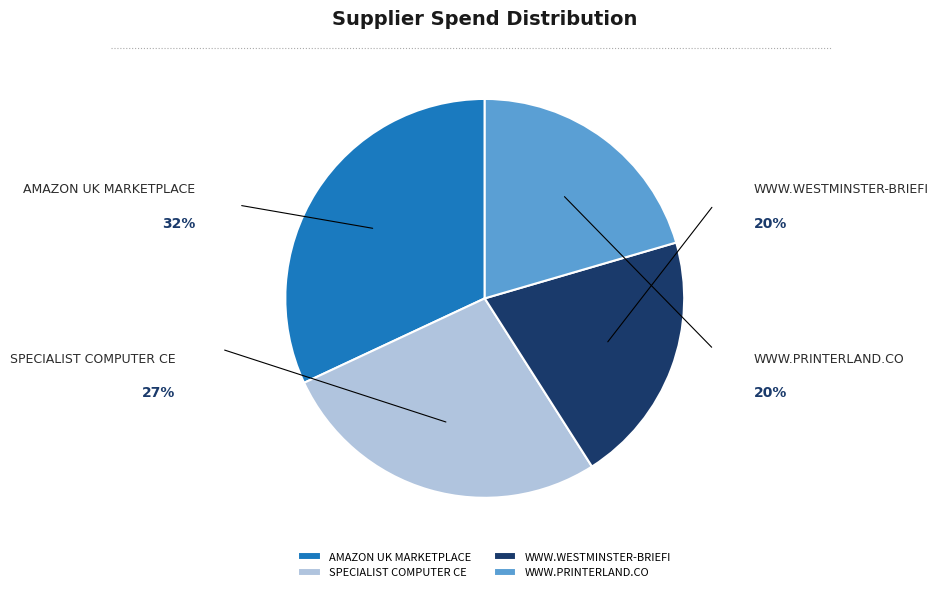

The WWW.PRINTERLAND.CO slice represents 29% of the pie. True or false?

False